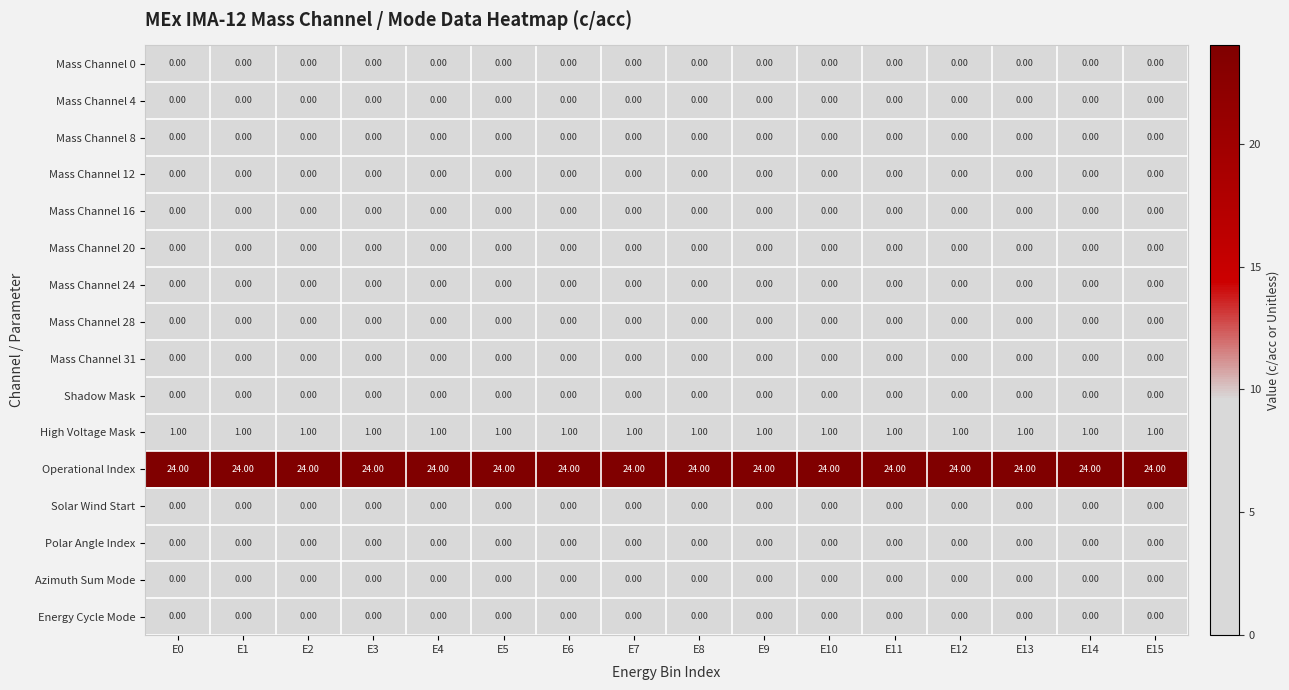

What is the total value across all series at E12?

25